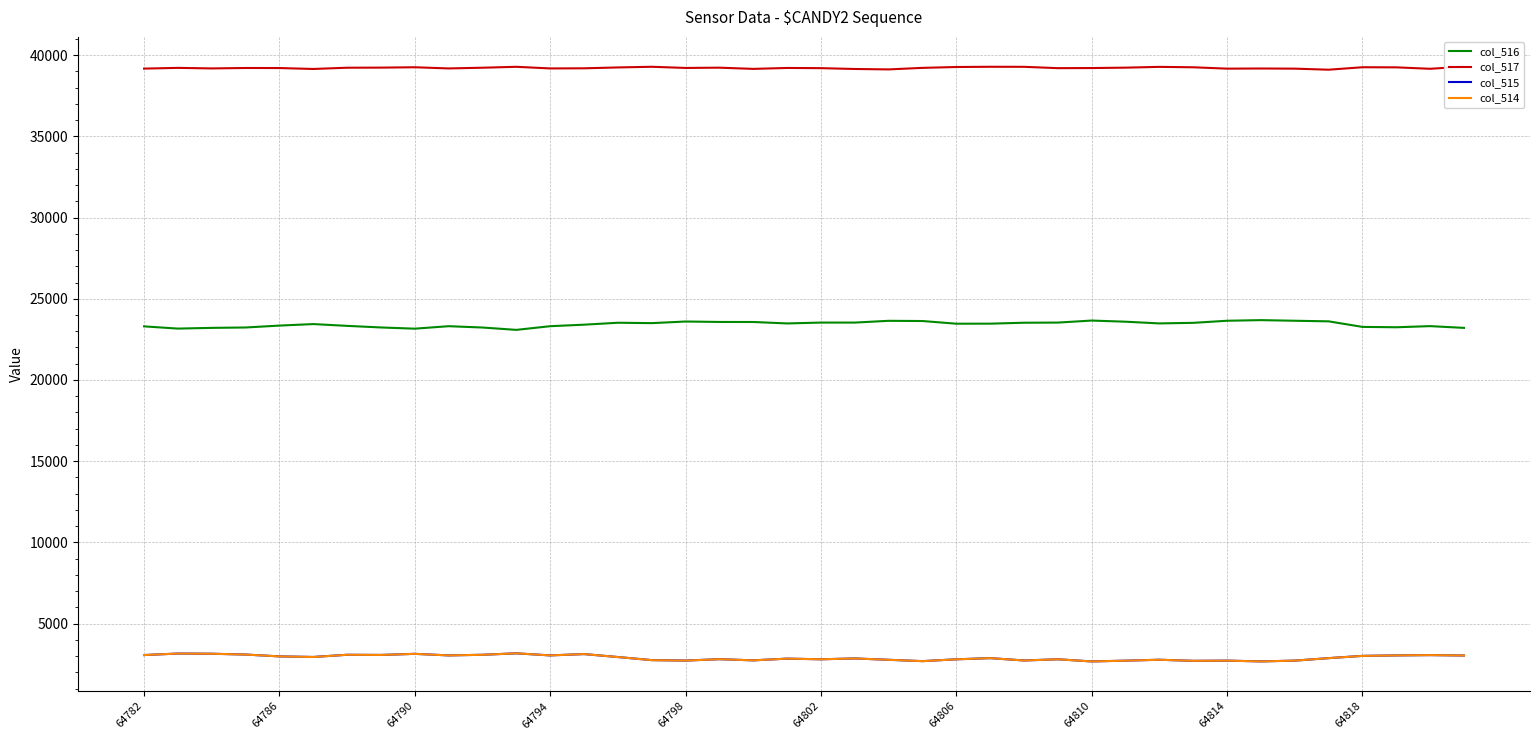

What is the highest value of the col_516 series?

23684